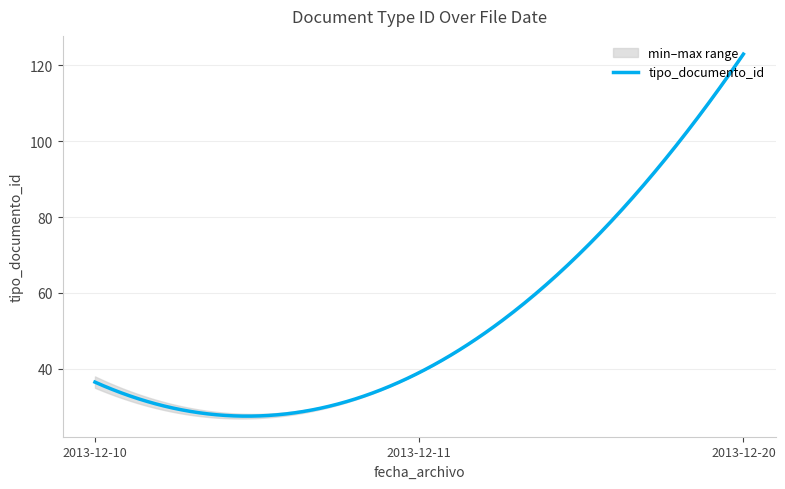

Where does the data first go above 38?

2013-12-11